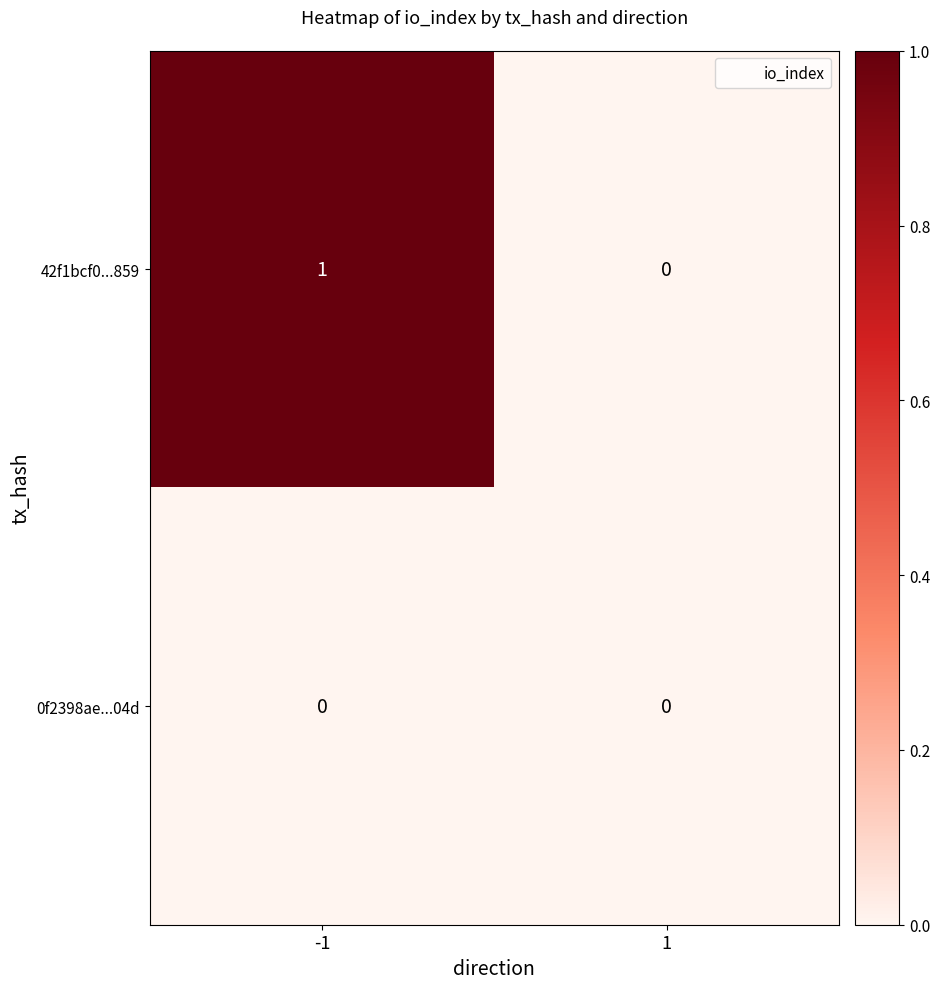

Which series has the largest total across all categories?

42f1bcf0...859